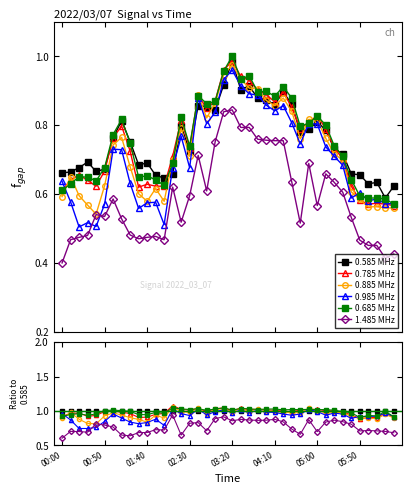

The value of 0.585 MHz at 00:50 is 0.6. True or false?

False